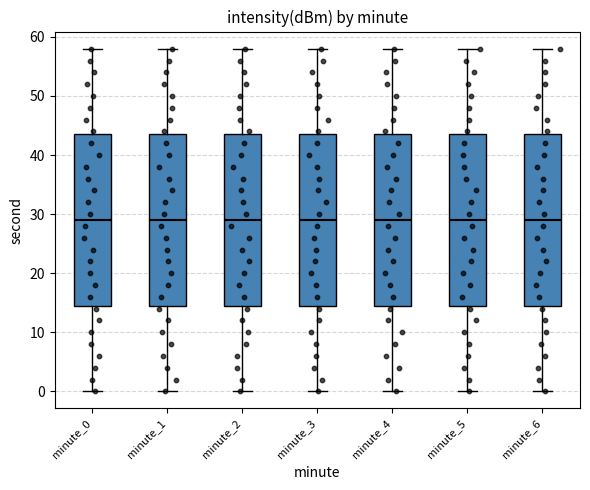

Reading left to right, read every box against the y-axis: the position of its median line, the range the box covers, and the ends of its whiskers. The values are not printed on the chart, so give them approximately, as read against the axis.

minute_0: median 29, box 15 to 44, whiskers 0 to 58
minute_1: median 29, box 15 to 44, whiskers 0 to 58
minute_2: median 29, box 15 to 44, whiskers 0 to 58
minute_3: median 29, box 15 to 44, whiskers 0 to 58
minute_4: median 29, box 15 to 44, whiskers 0 to 58
minute_5: median 29, box 15 to 44, whiskers 0 to 58
minute_6: median 29, box 15 to 44, whiskers 0 to 58